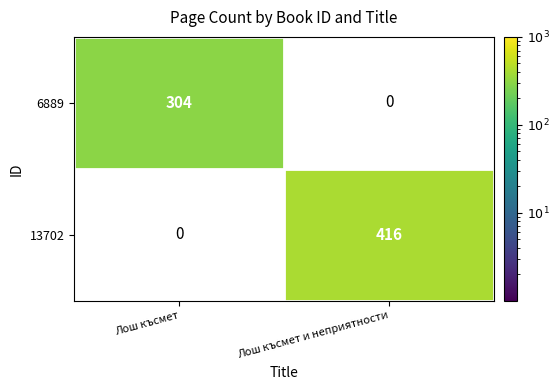

True or false: 13702 has a value of 542 at Лош късмет и неприятности.

False